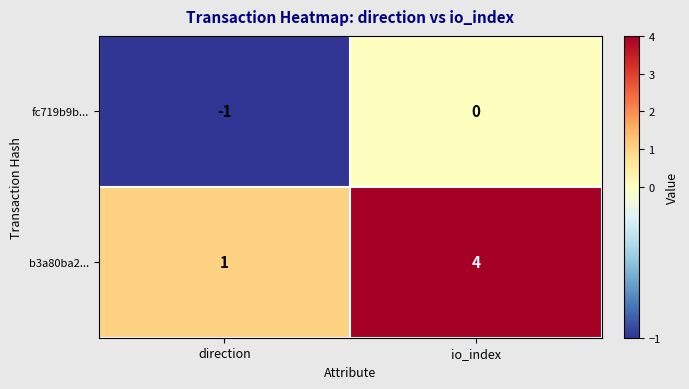

Which series has the largest total across all categories?

b3a80ba2...